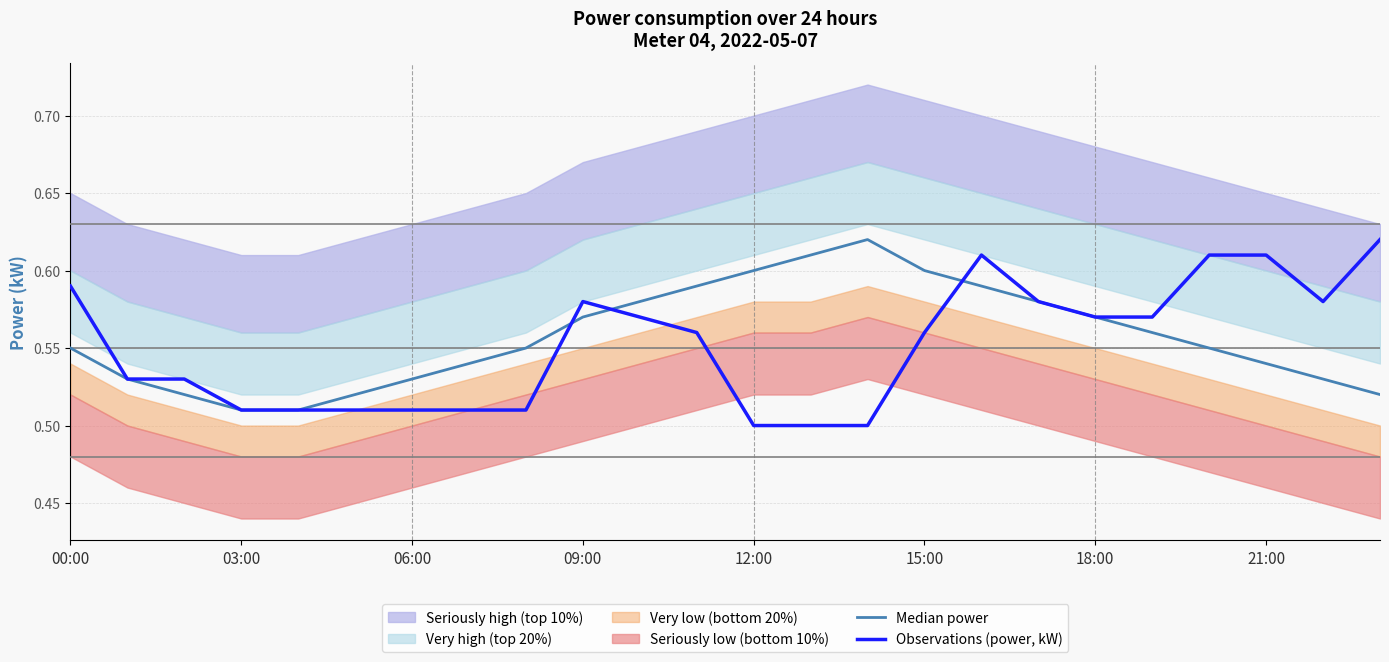

True or false: Median power and Observations (power, kW) cross at least once.

True